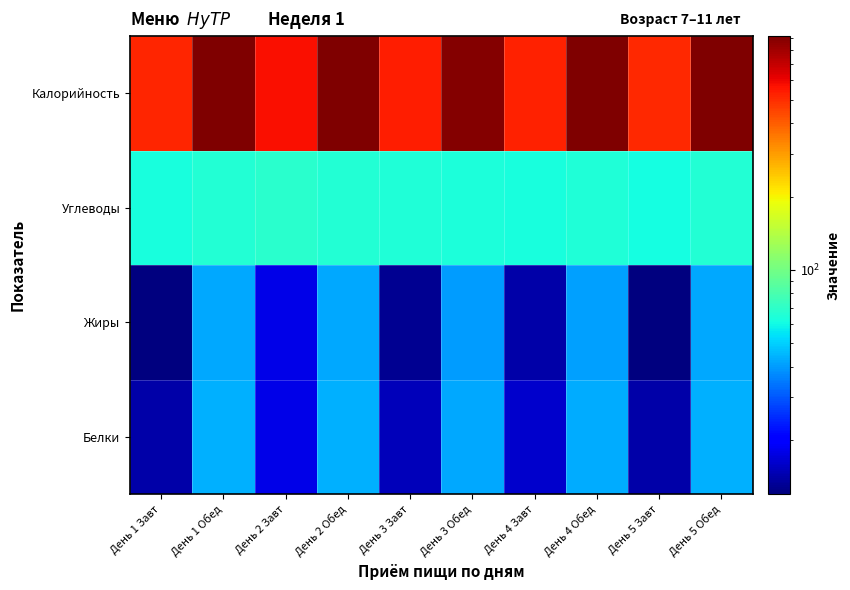

How many data points does each series have?

10